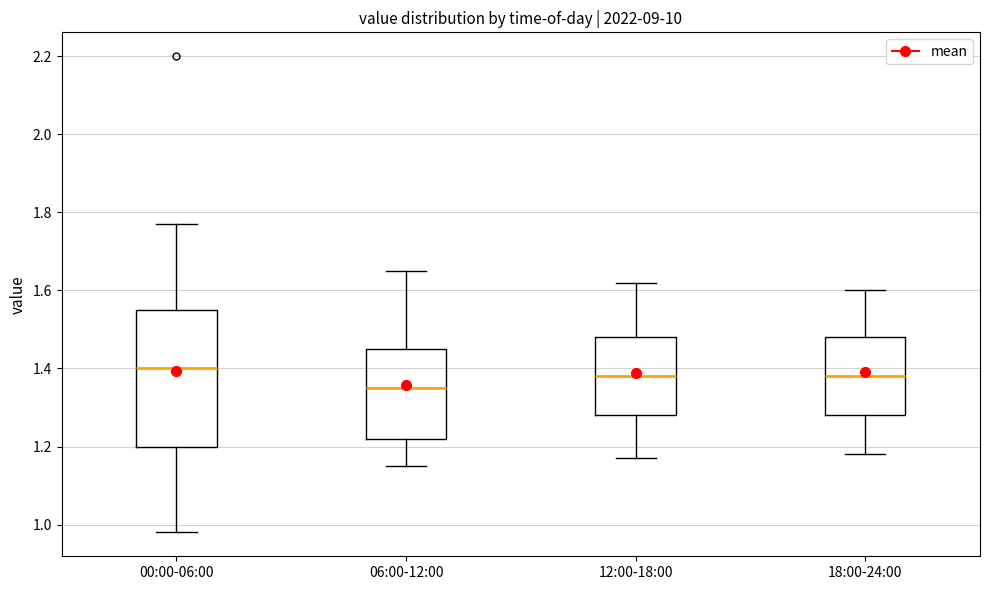

Reading left to right, transcribe this box plot: for each box, give where its median line is, the range the box spans, and where its two whiskers end, as read against the y-axis. The values are not printed on the chart, so give them approximately, as read against the axis.

00:00-06:00: median 1.40, box 1.20 to 1.56, whiskers 0.98 to 1.78
06:00-12:00: median 1.36, box 1.22 to 1.46, whiskers 1.16 to 1.66
12:00-18:00: median 1.38, box 1.28 to 1.48, whiskers 1.18 to 1.62
18:00-24:00: median 1.38, box 1.28 to 1.48, whiskers 1.18 to 1.60